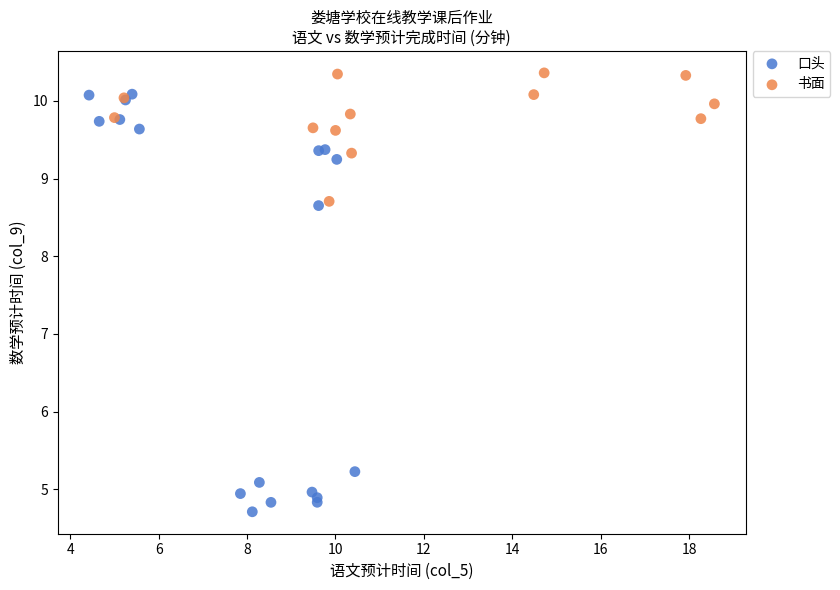

Which series has the widest spread of Y values?

口头